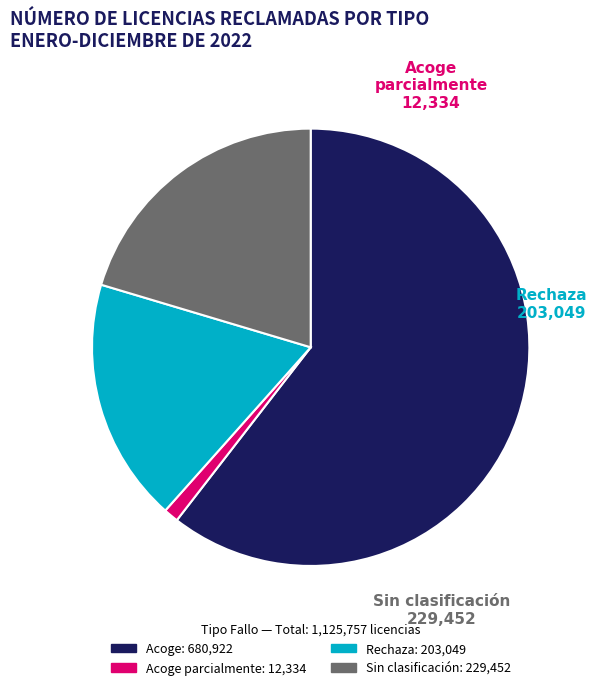

How many segments does this pie chart have?

4